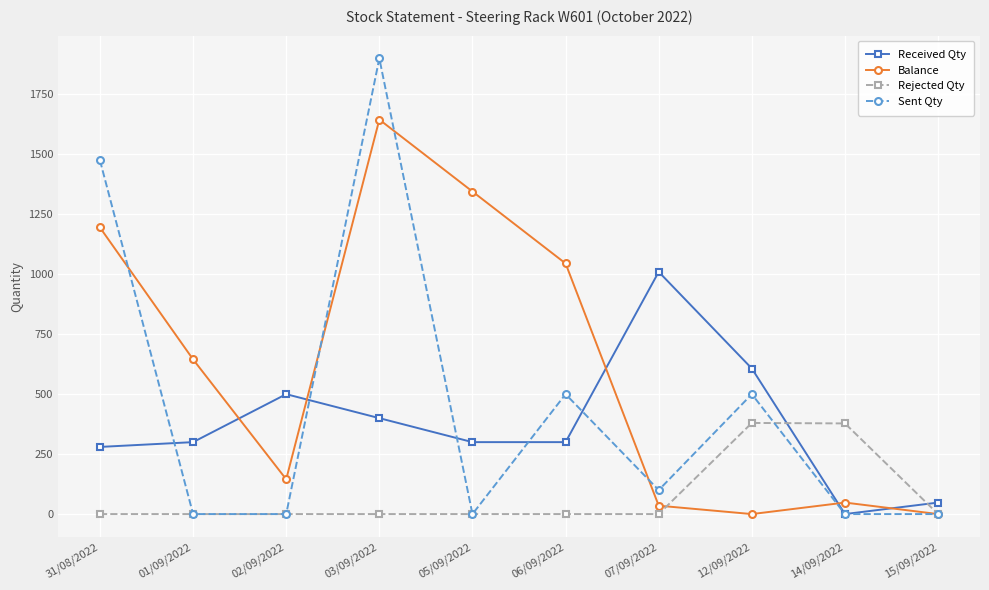

Where is the first local maximum for Received Qty?

02/09/2022